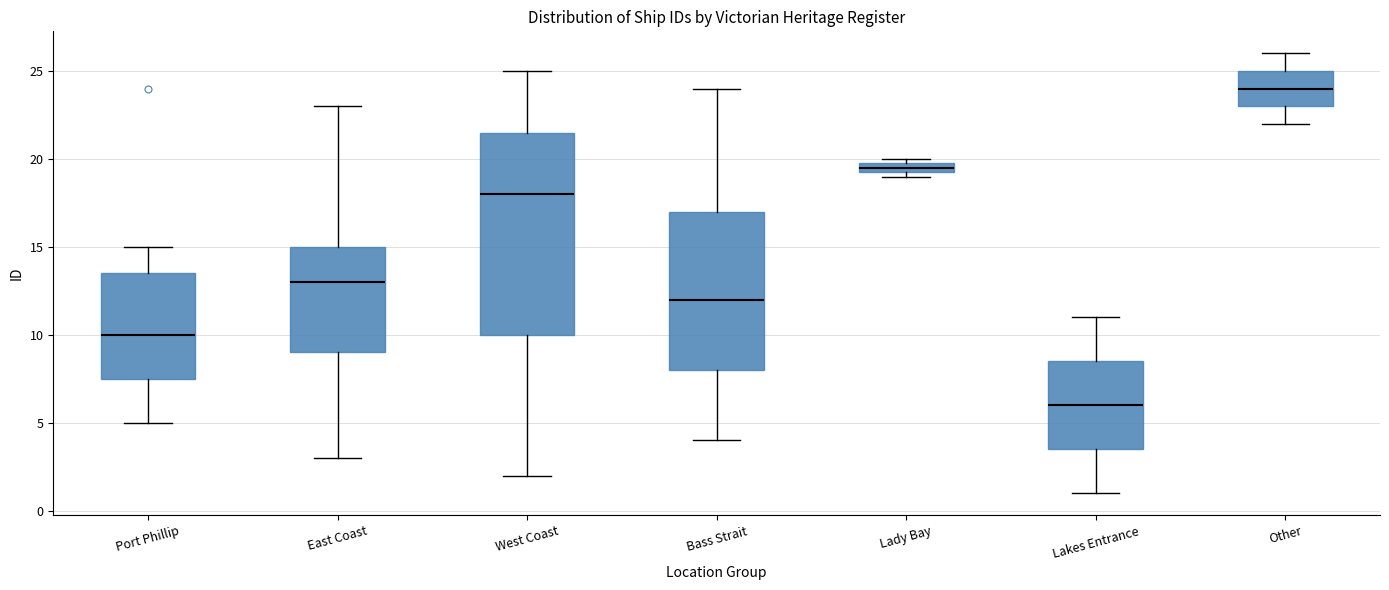

Comparing the boxes themselves (not the whiskers), which one is the tallest?

West Coast